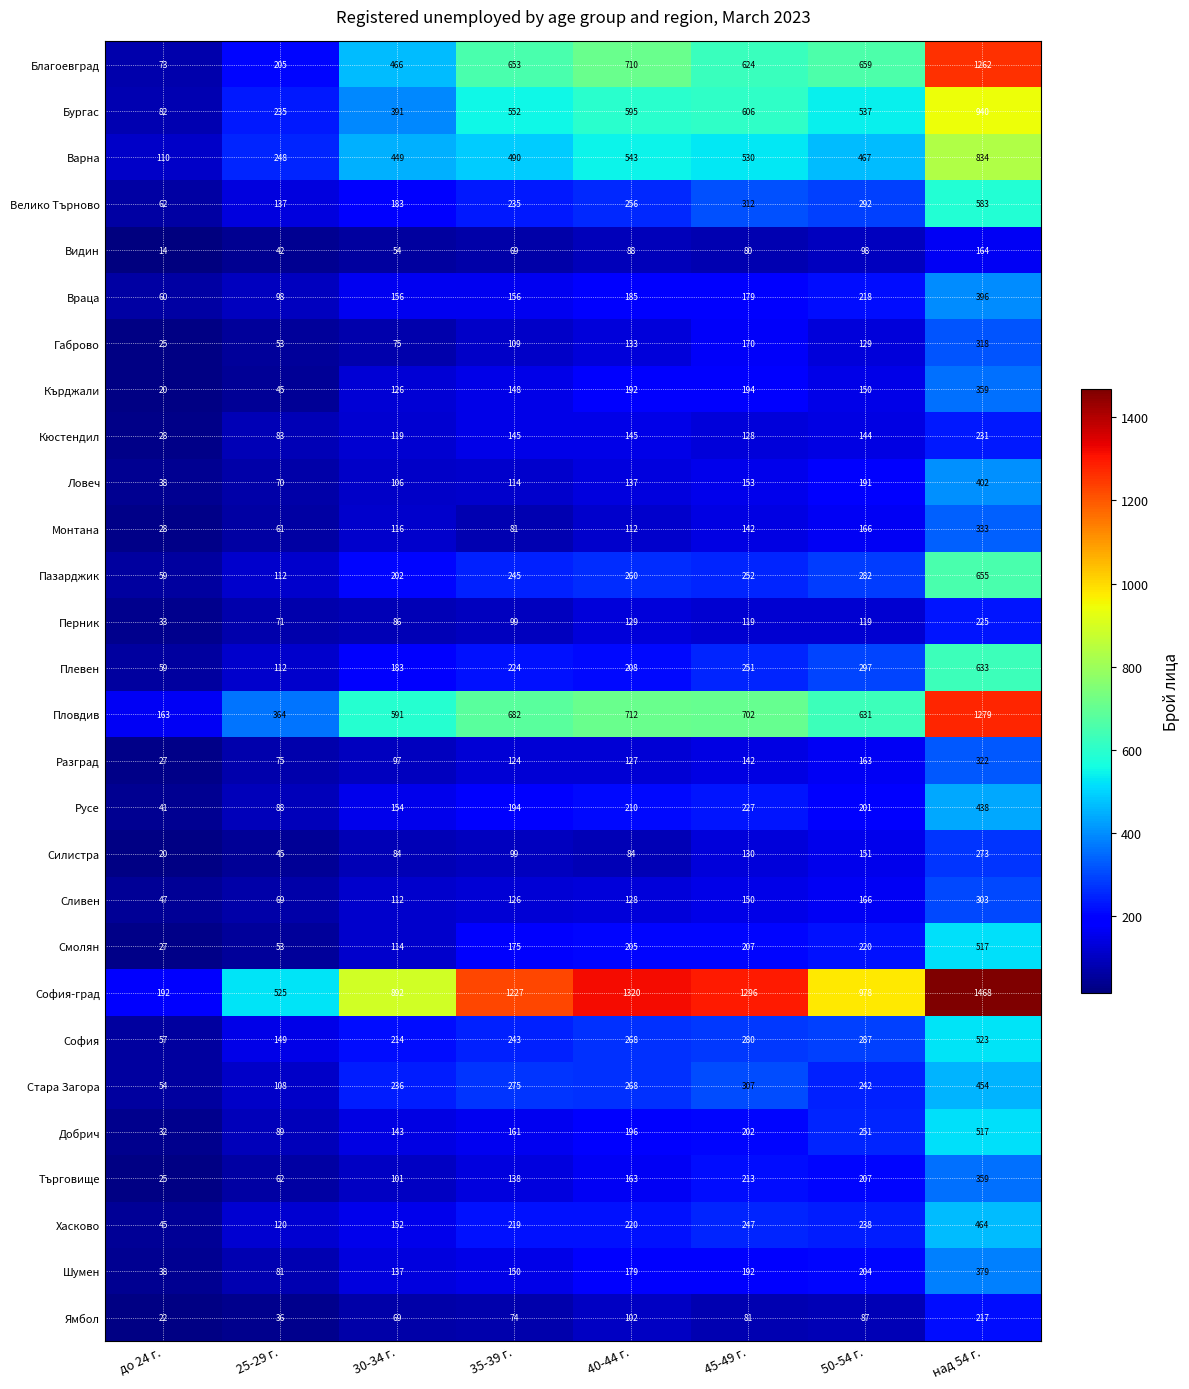

Is it true that Ямбол equals 14 at до 24 г.?

False